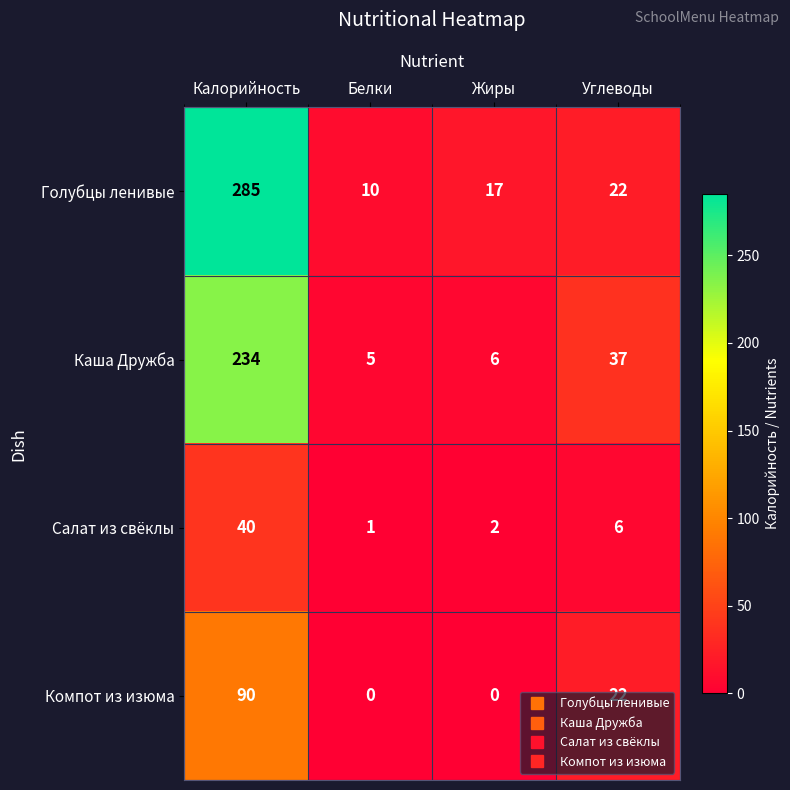

Rank the series by their average value, from highest to lowest.

Голубцы ленивые, Каша Дружба, Компот из изюма, Салат из свёклы